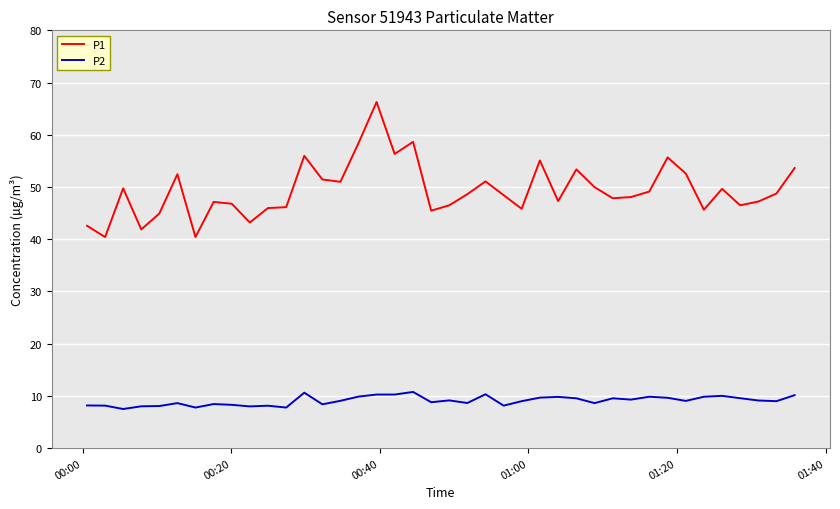

What is the highest value of the P2 series?

10.8